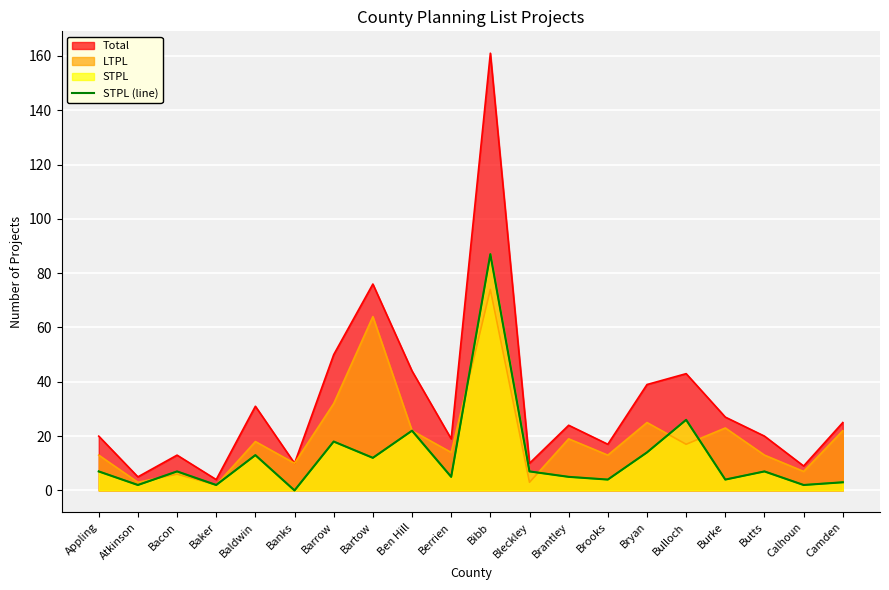

True or false: the data shows 21 at Baldwin.

False